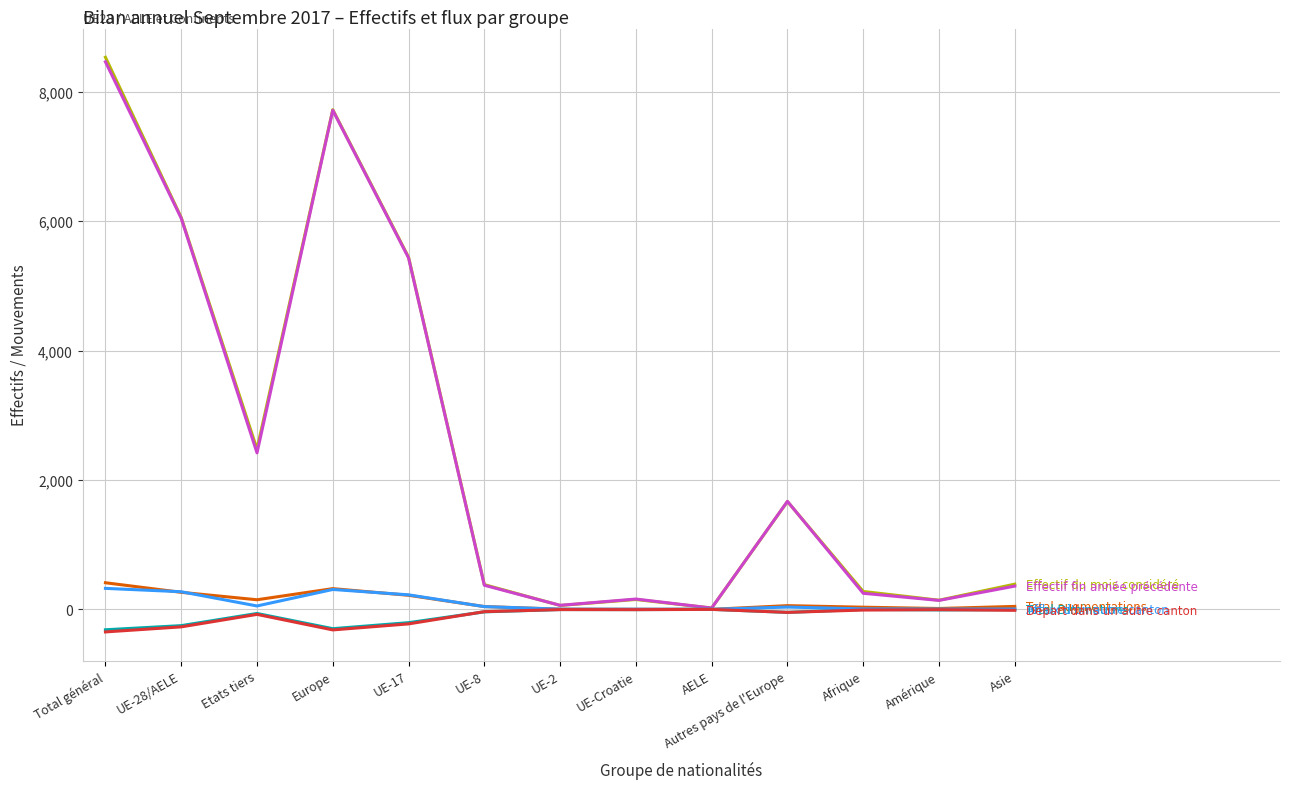

At which category is the sum across all series the highest?

Total général